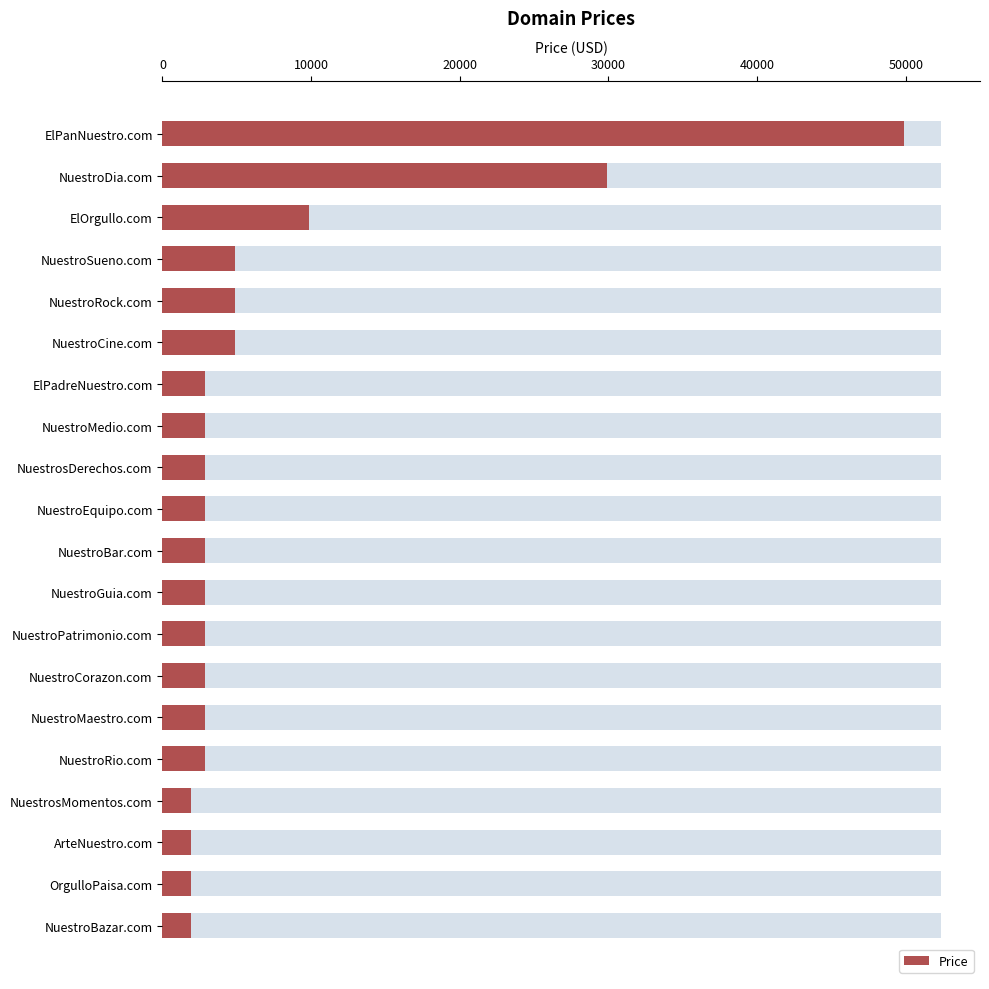

Reading right to left, what are all the values shown in this chart?

1888	1888	1888	1888	2888	2888	2888	2888	2888	2888	2888	2888	2888	2888	4888	4888	4888	9888	29888	49888